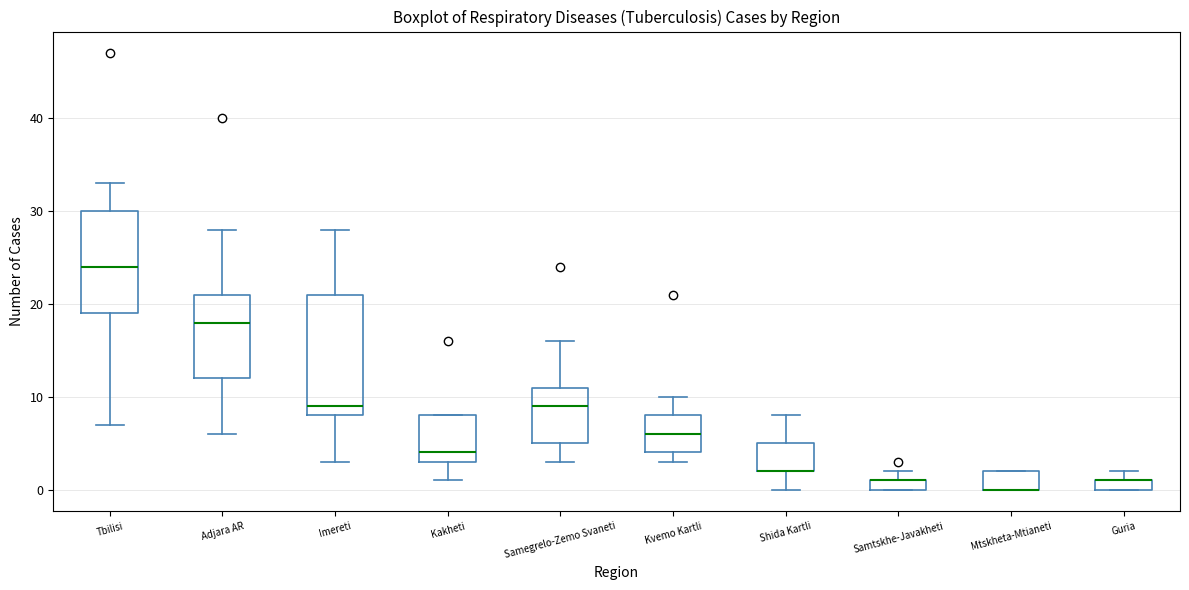

Where does the lower whisker of the box for Shida Kartli end on the y-axis? The values are not printed on the chart, so give them approximately, as read against the axis.

0